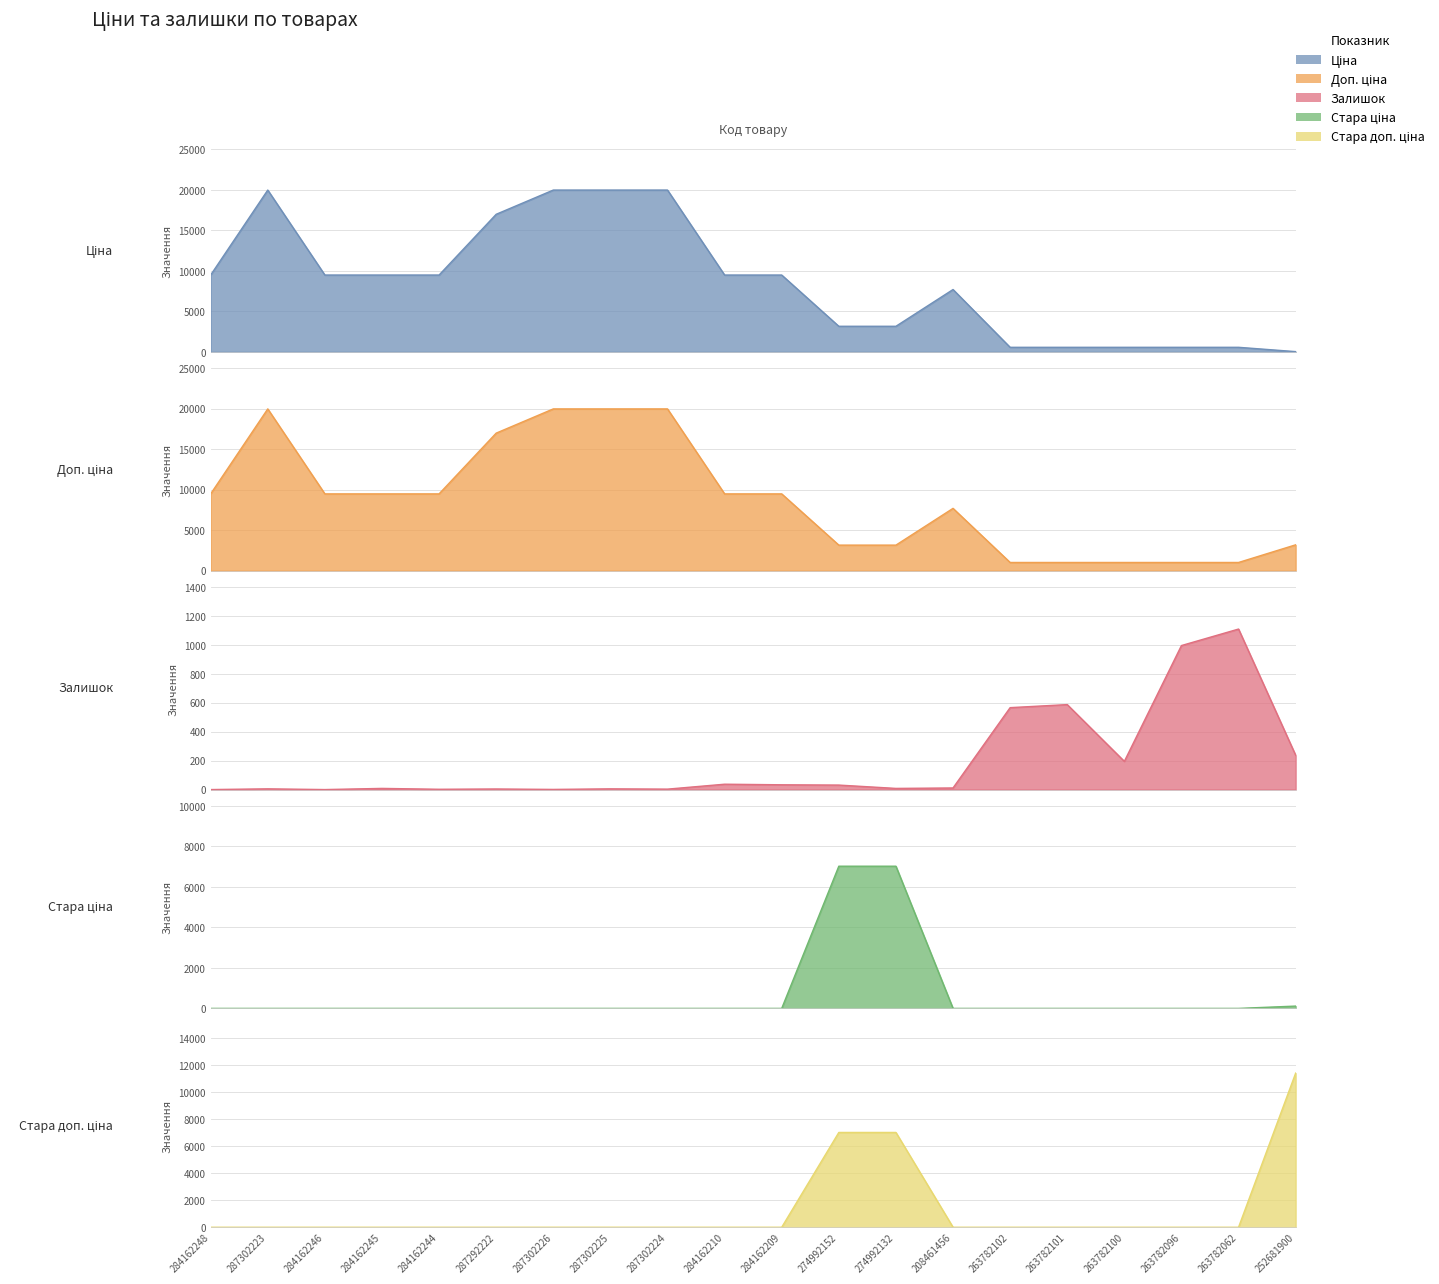

True or false: Ціна and Стара доп. ціна intersect in this chart.

True